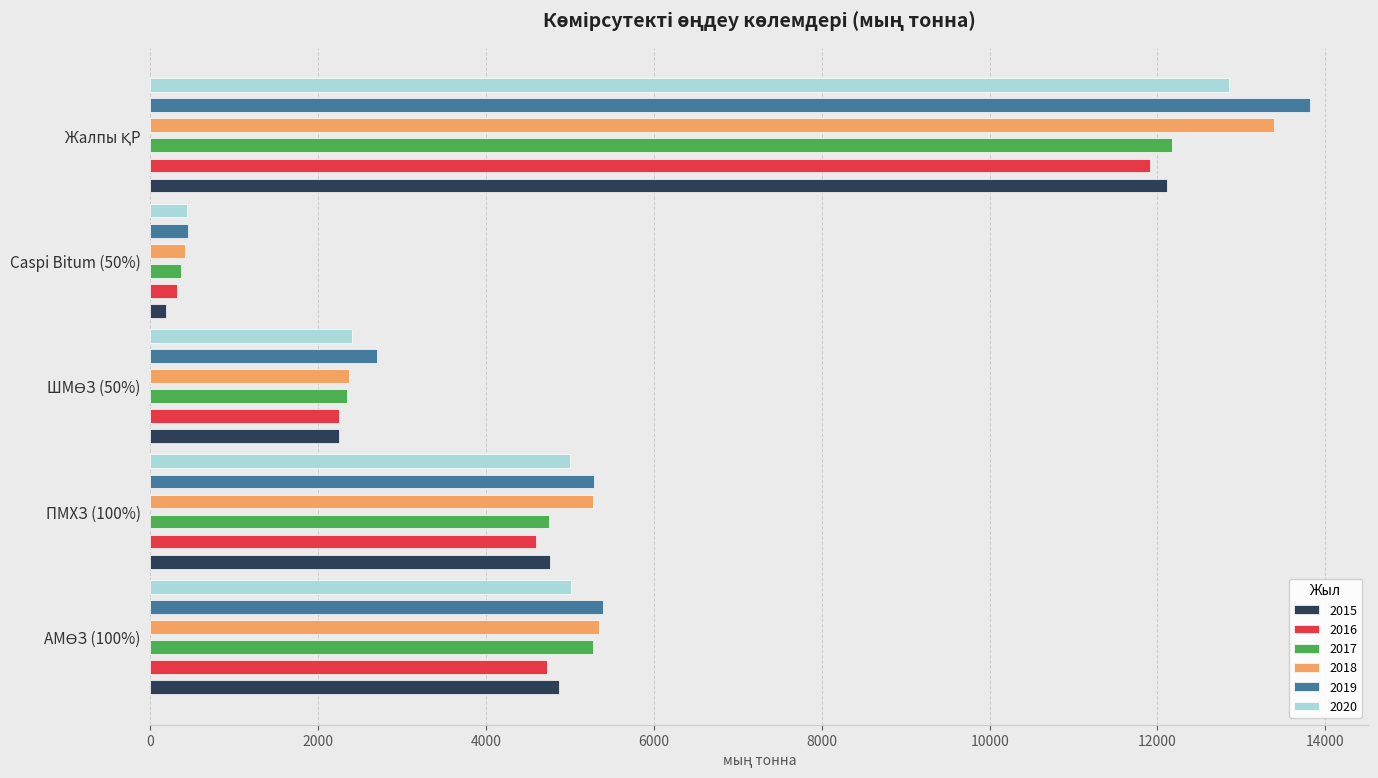

What is the maximum value for 2018?

13383.7